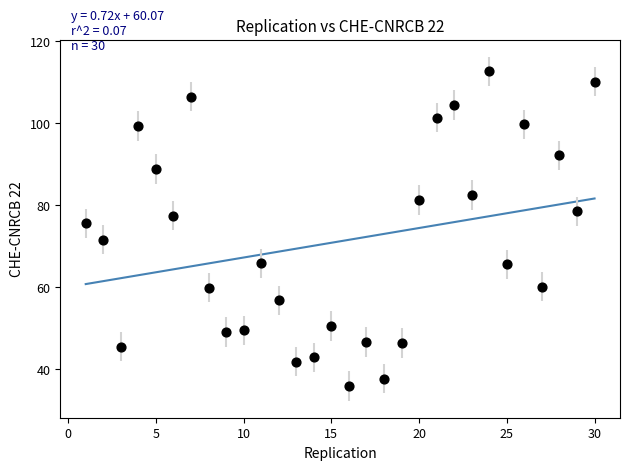

What is the range of X values (max minus min)?

29.0